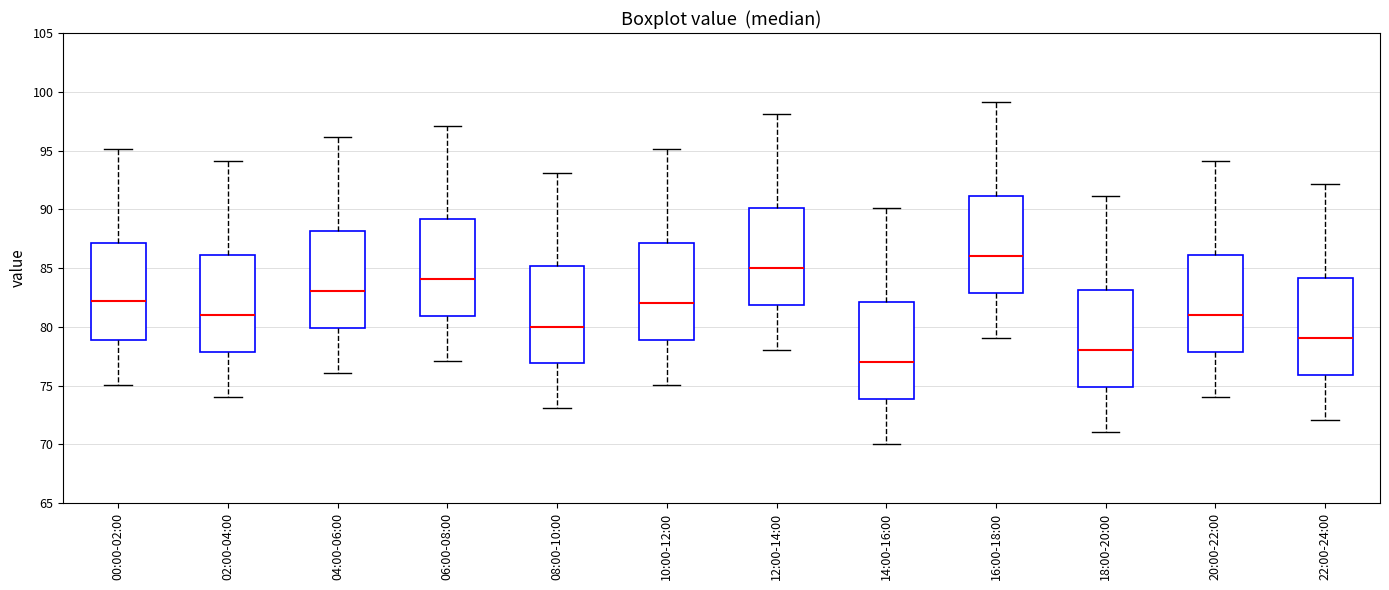

Reading left to right, transcribe this box plot: for each box, give where its median line is, the range the box spans, and where its two whiskers end, as read against the y-axis. The values are not printed on the chart, so give them approximately, as read against the axis.

00:00-02:00: median 82, box 79 to 87, whiskers 75 to 95
02:00-04:00: median 81, box 78 to 86, whiskers 74 to 94
04:00-06:00: median 83, box 80 to 88, whiskers 76 to 96
06:00-08:00: median 84, box 81 to 89, whiskers 77 to 97
08:00-10:00: median 80, box 77 to 85, whiskers 73 to 93
10:00-12:00: median 82, box 79 to 87, whiskers 75 to 95
12:00-14:00: median 85, box 82 to 90, whiskers 78 to 98
14:00-16:00: median 77, box 74 to 82, whiskers 70 to 90
16:00-18:00: median 86, box 83 to 91, whiskers 79 to 99
18:00-20:00: median 78, box 75 to 83, whiskers 71 to 91
20:00-22:00: median 81, box 78 to 86, whiskers 74 to 94
22:00-24:00: median 79, box 76 to 84, whiskers 72 to 92